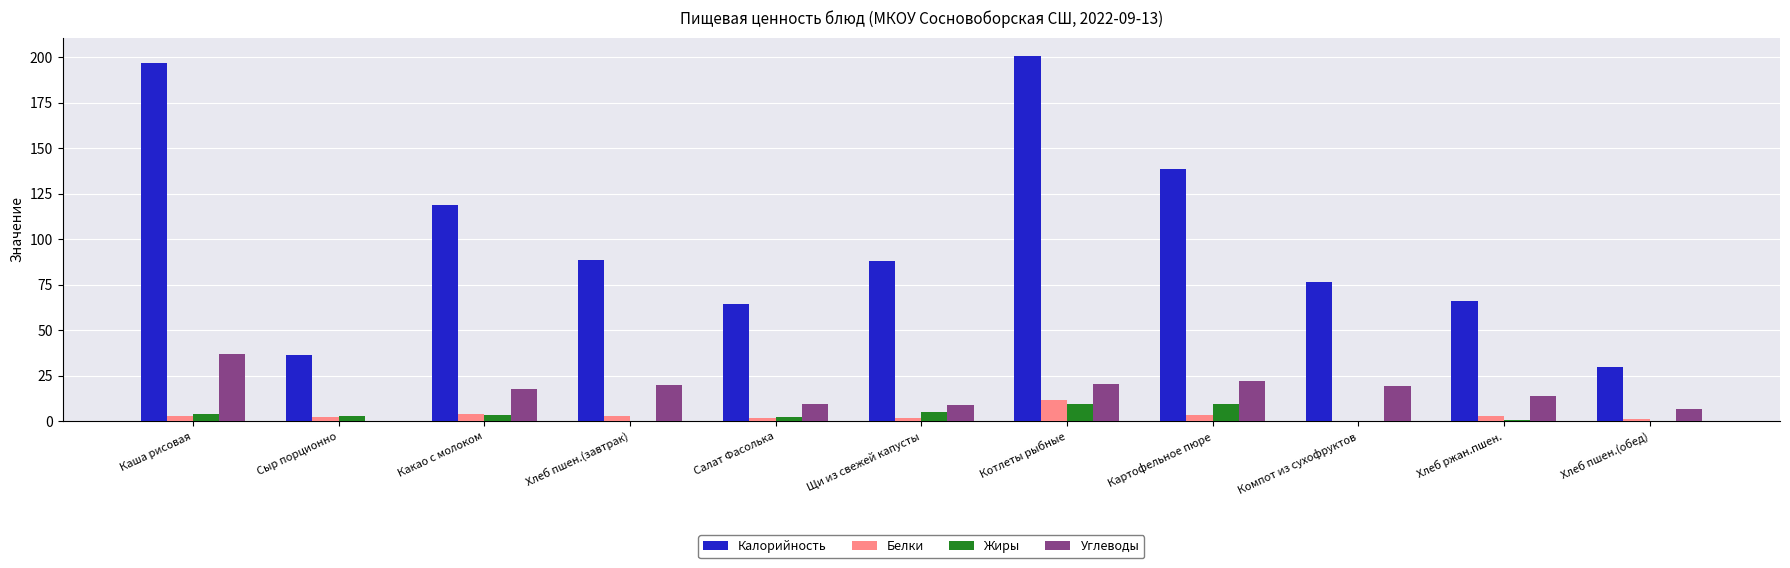

The value of Углеводы at Какао с молоком is 17.6. True or false?

True